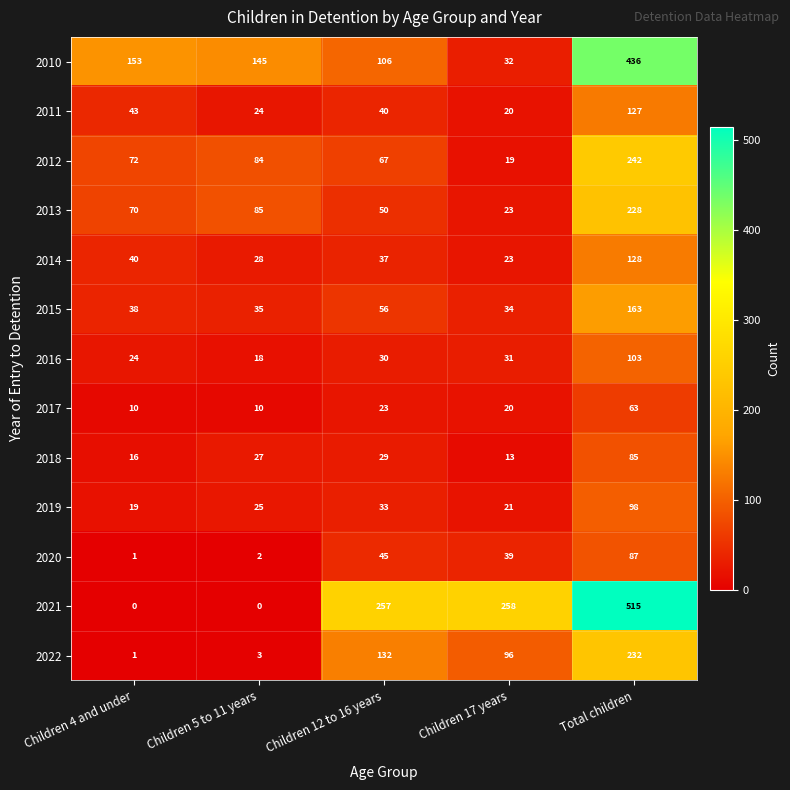

Is it true that 2020 equals 39 at Children 17 years?

True